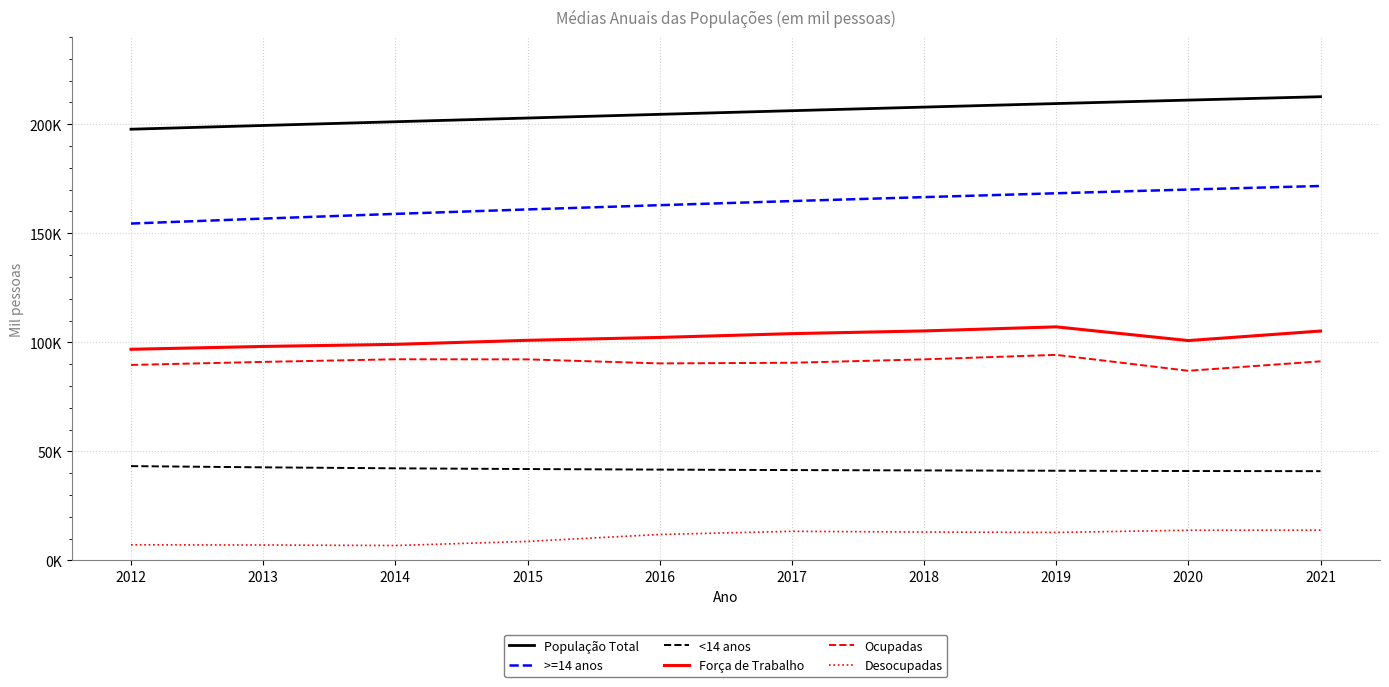

Is this an area chart (filled region under the line)?

No